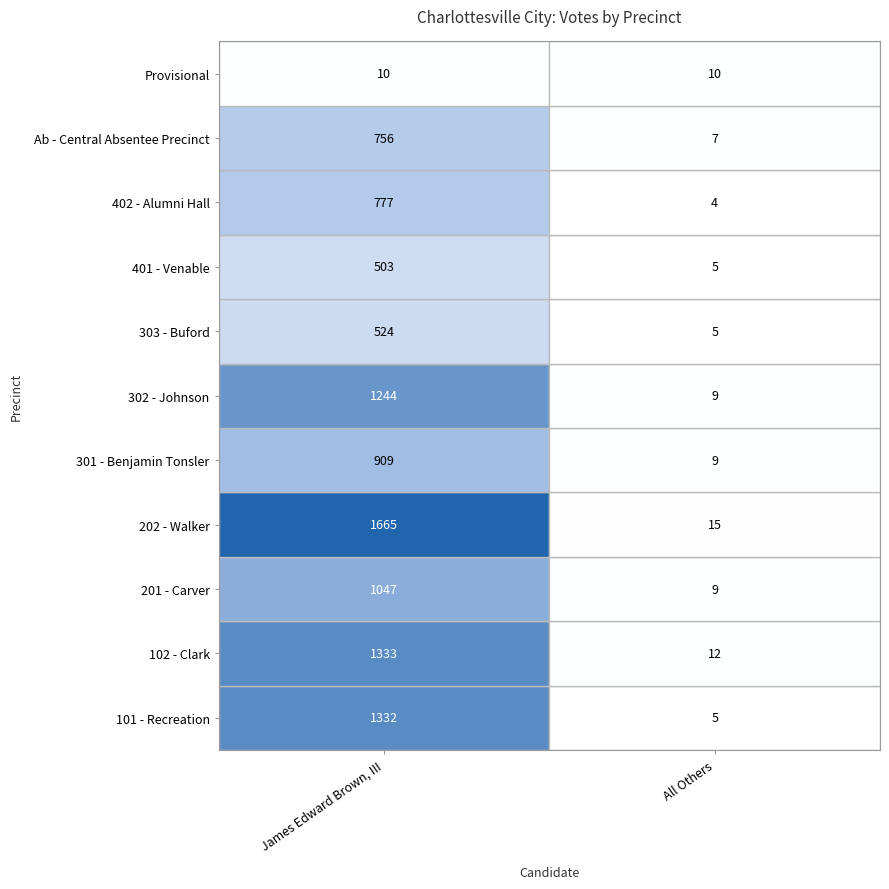

What is the total value across all series at 7?

508